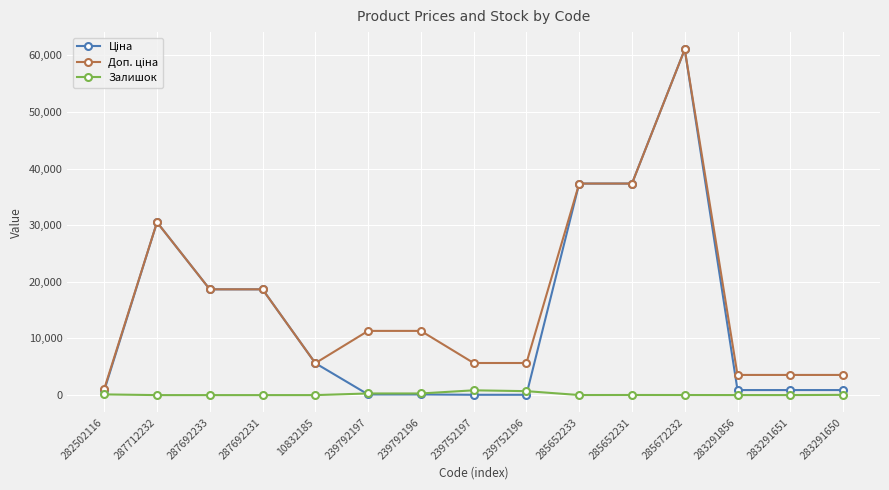

Is it true that Залишок equals 0.0 at 287712232?

True